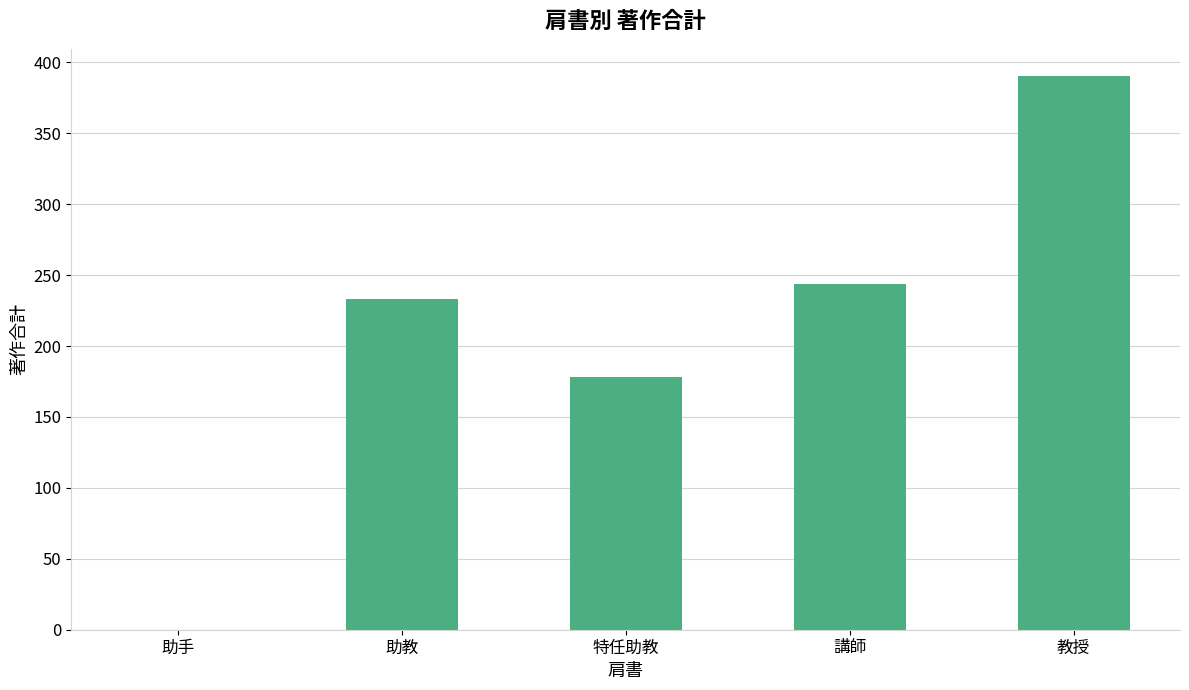

Is it true that the value at 特任助教 is 178?

True